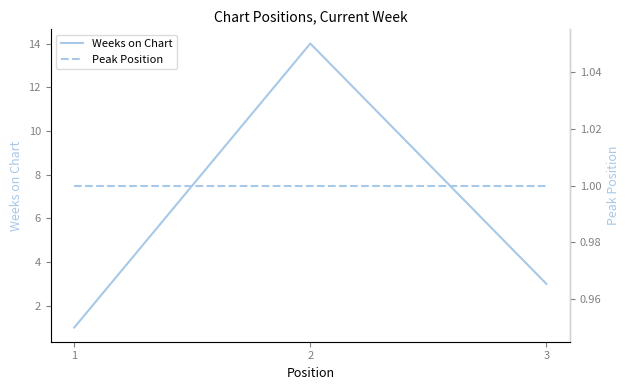

Which category has the highest value in the Peak Position series?

1